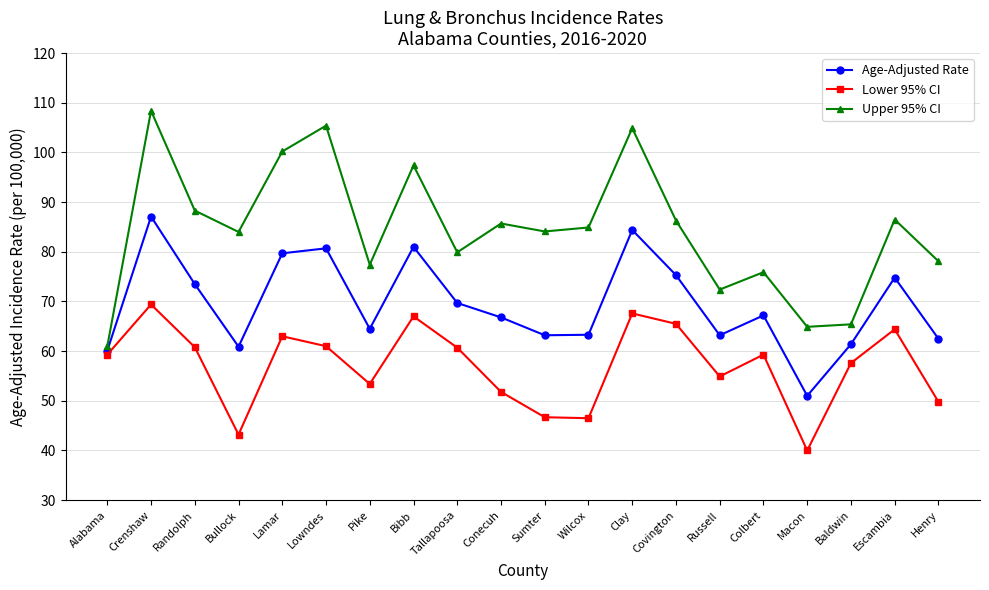

How many interior local peaks does the Age-Adjusted Rate series have?

6